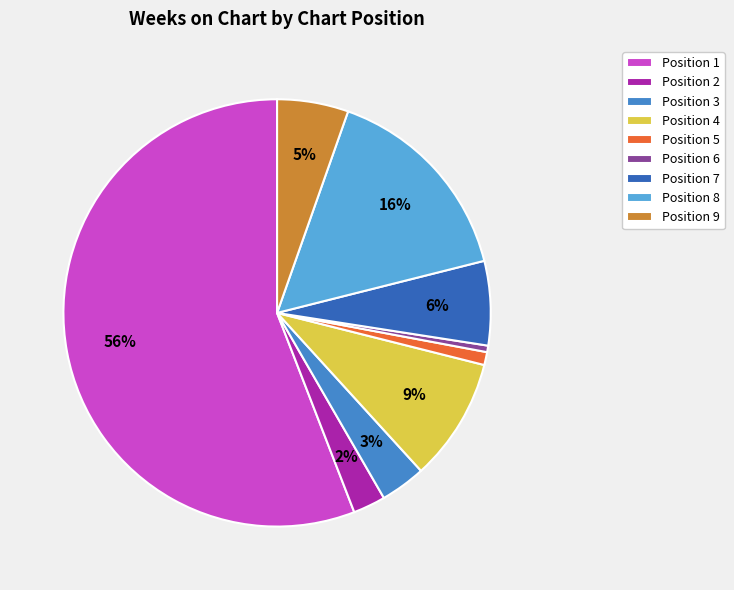

To the nearest percent, what portion does Position 3 represent?

3%